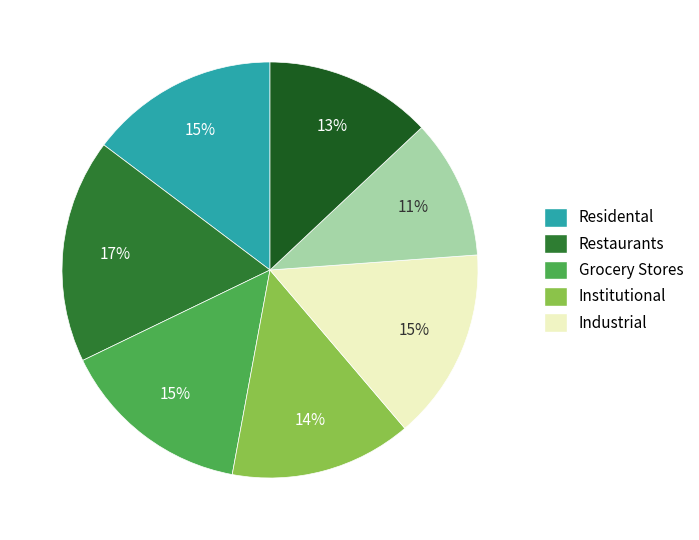

To the nearest percent, what is the average slice percentage?

14%